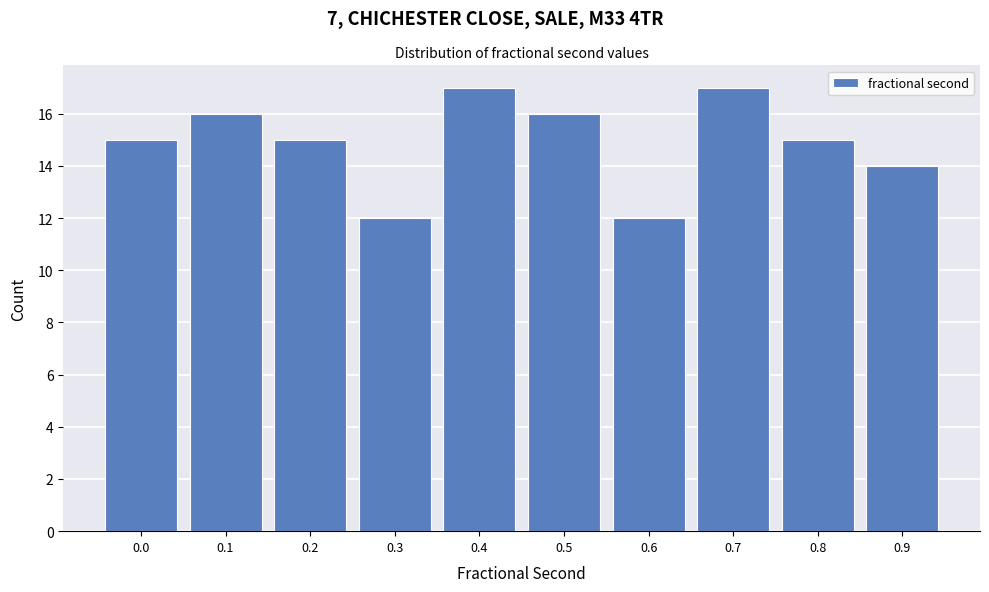

Reading left to right, extract all data points from this chart.

15	16	15	12	17	16	12	17	15	14